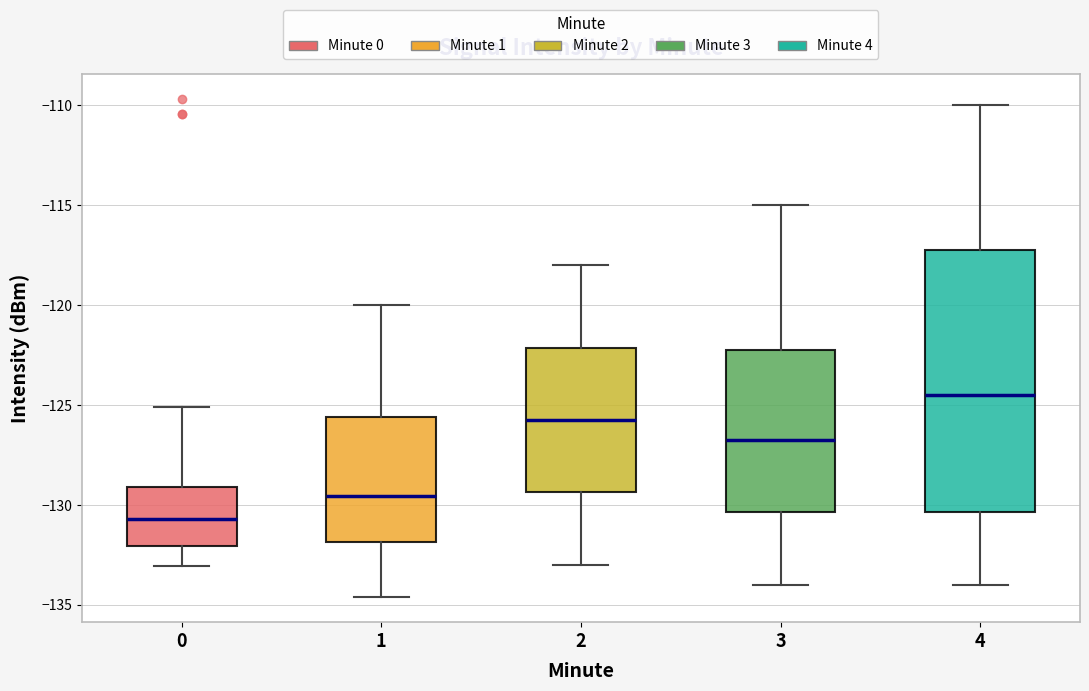

Reading left to right, transcribe this box plot: for each box, give where its median line is, the range the box spans, and where its two whiskers end, as read against the y-axis. The values are not printed on the chart, so give them approximately, as read against the axis.

0: median -130.5, box -132.0 to -129.0, whiskers -133.0 to -125.0
1: median -129.5, box -132.0 to -125.5, whiskers -134.5 to -120.0
2: median -125.5, box -129.5 to -122.0, whiskers -133.0 to -118.0
3: median -126.5, box -130.5 to -122.0, whiskers -134.0 to -115.0
4: median -124.5, box -130.5 to -117.0, whiskers -134.0 to -110.0